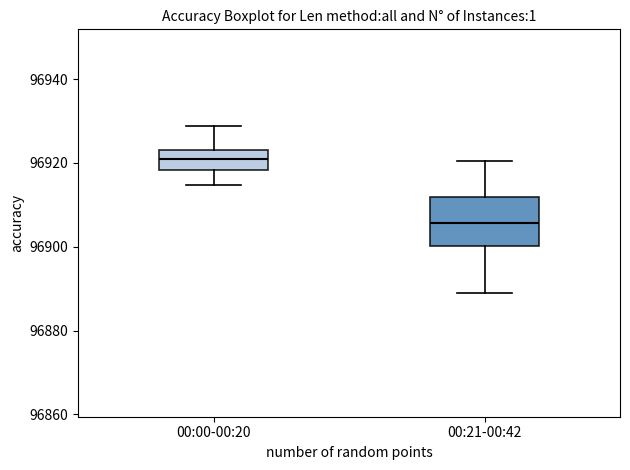

Which box has the highest median line?

00:00-00:20